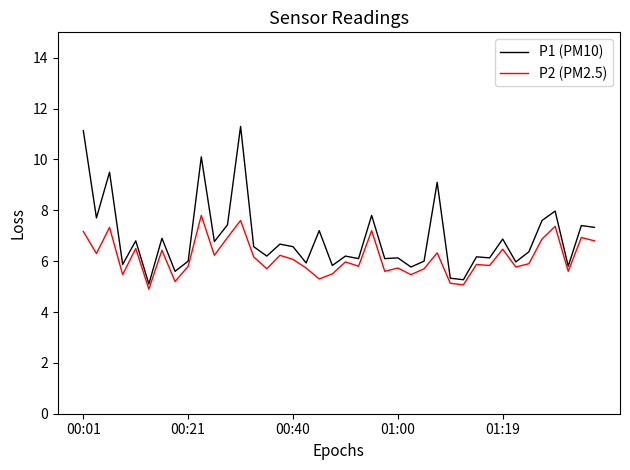

Which series has the widest spread of values?

P1 (PM10)